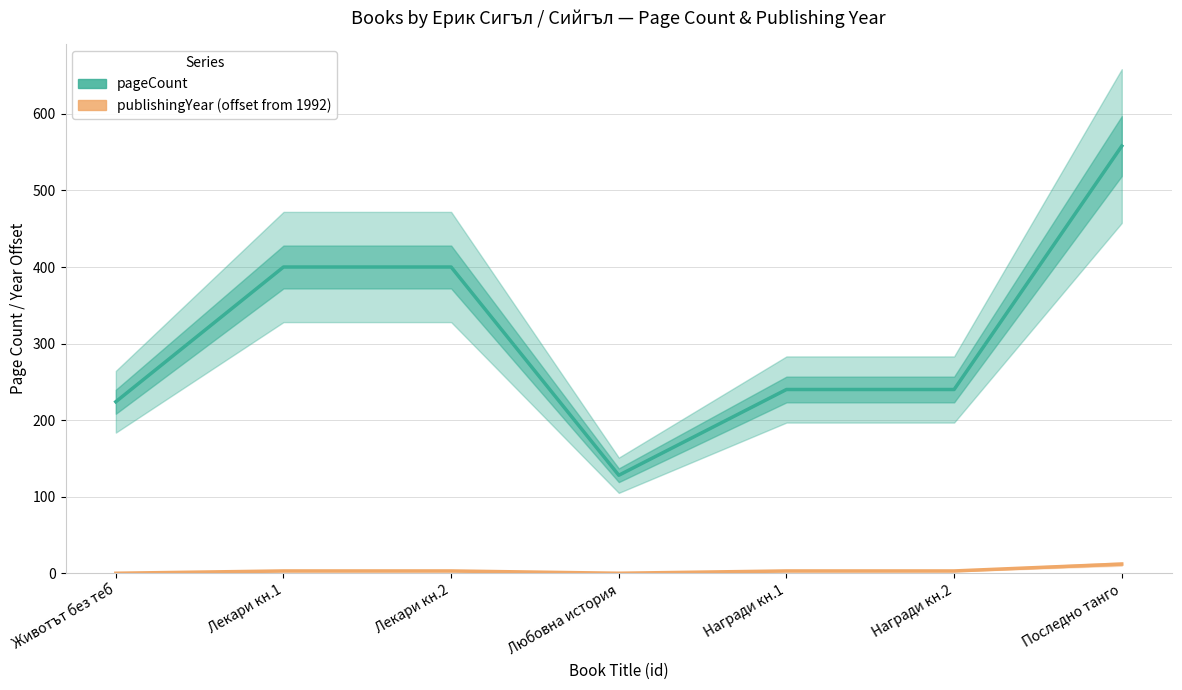

Is the value of pageCount at Лекари кн.2 greater than the value of publishingYear (offset from 1992) at Награди кн.1?

Yes